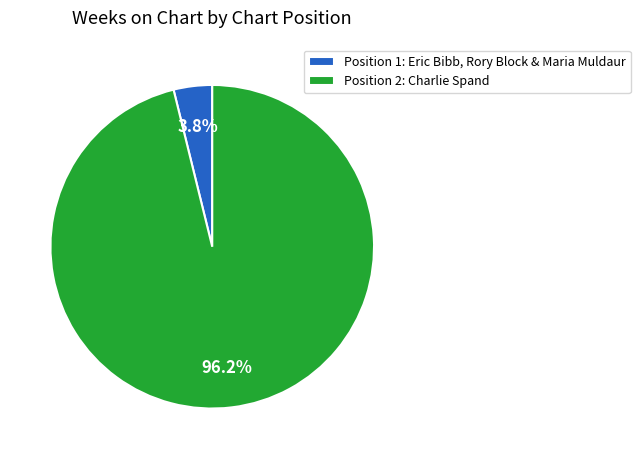

How many slices are in this pie chart?

2